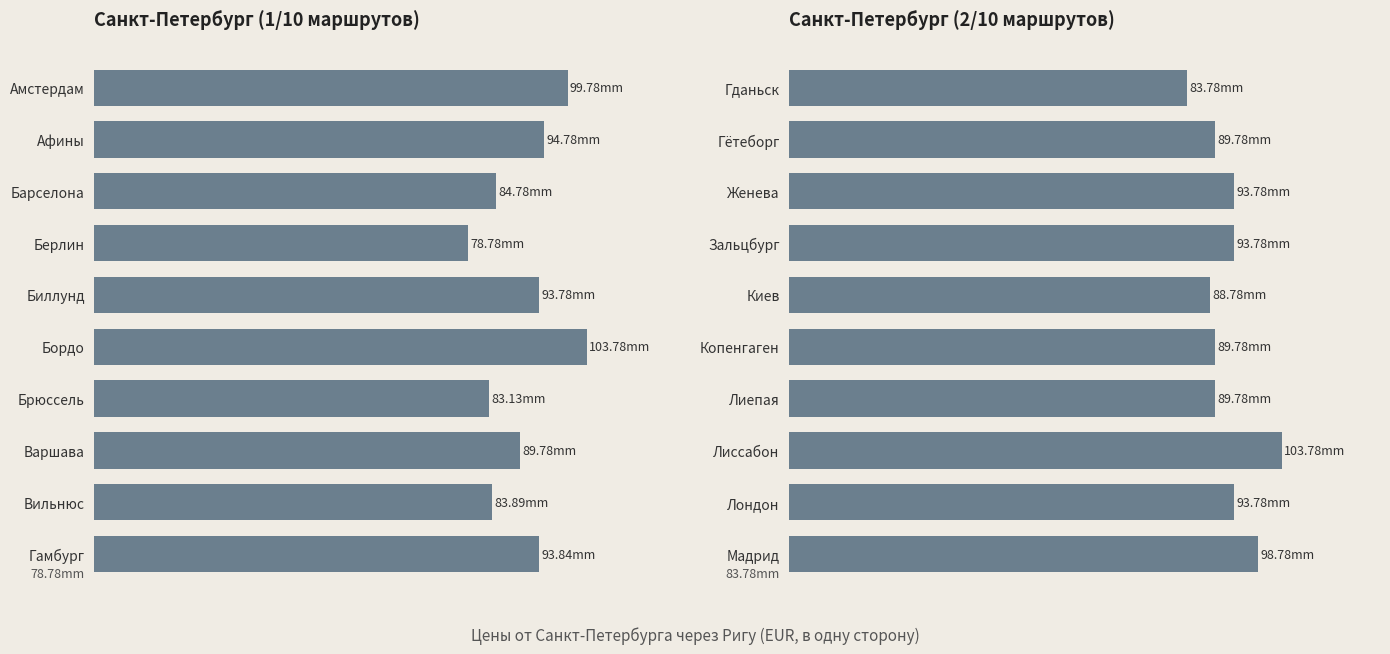

What is the difference between the second highest and second lowest values?

10.0